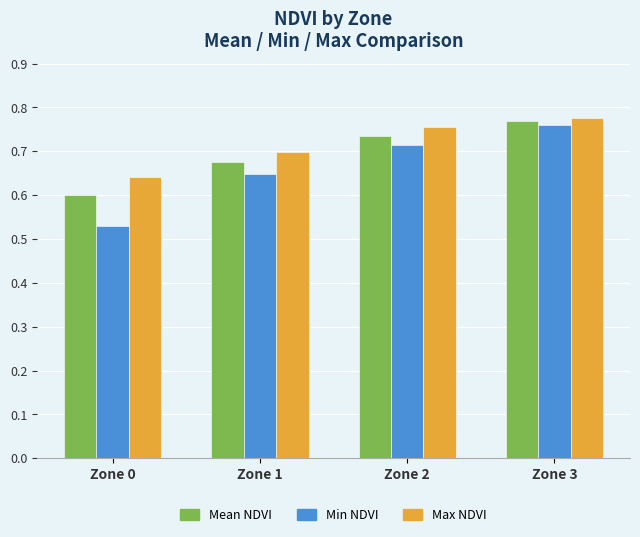

Which category has the highest value across all series?

Zone 3